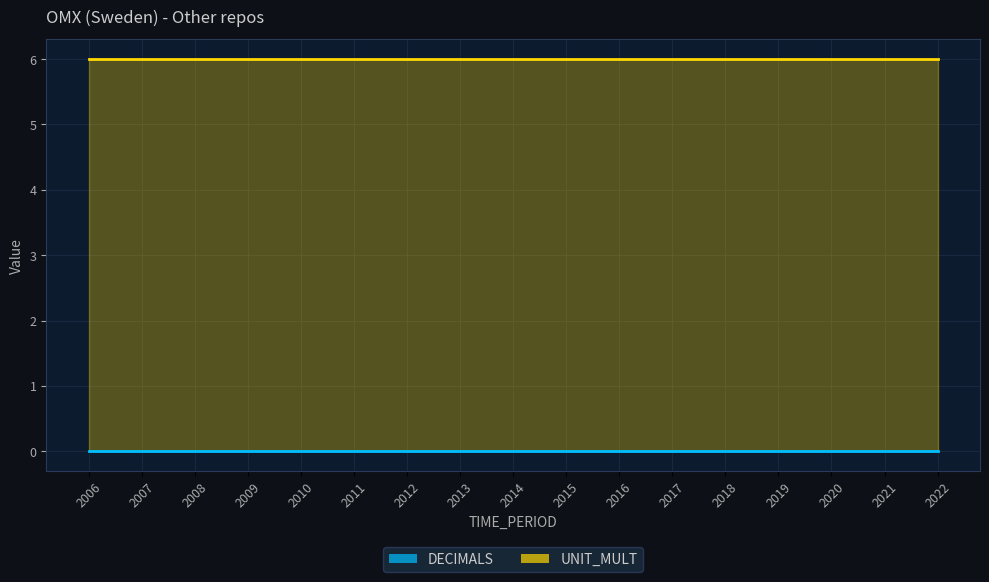

List the series in order of their overall mean, highest first.

UNIT_MULT, DECIMALS